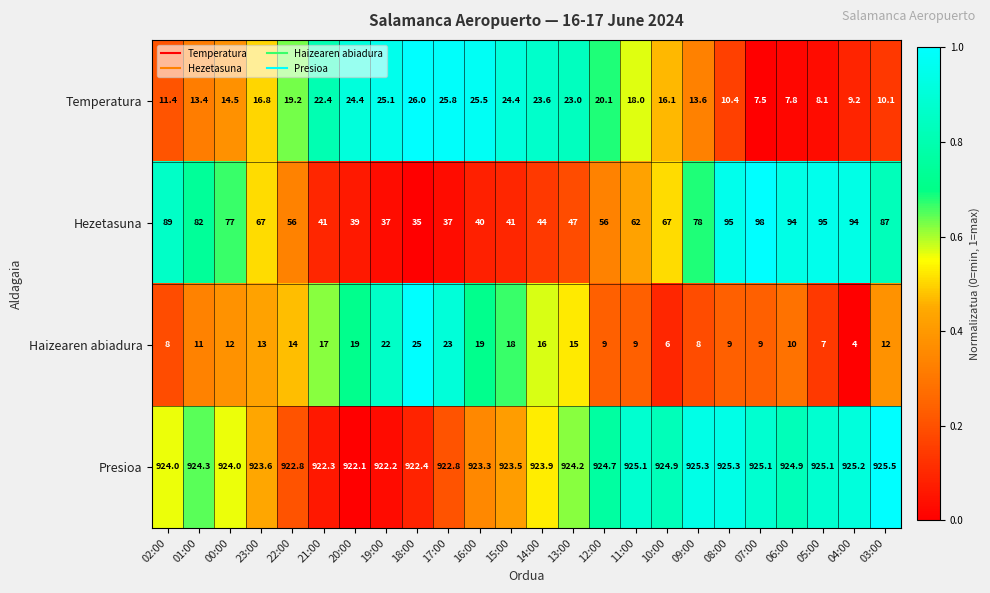

What is the highest value of the Presioa series?

925.5